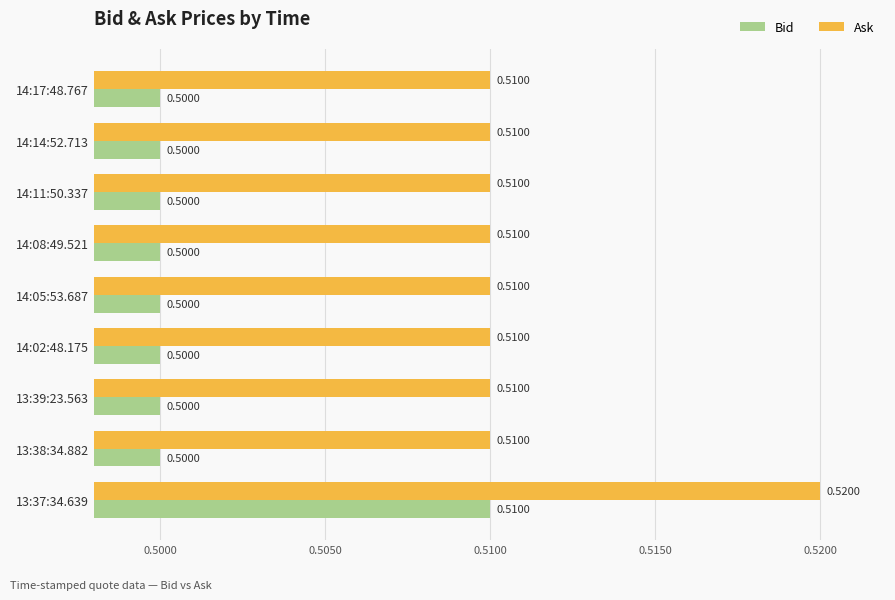

What is the sum of all Ask values?

4.6